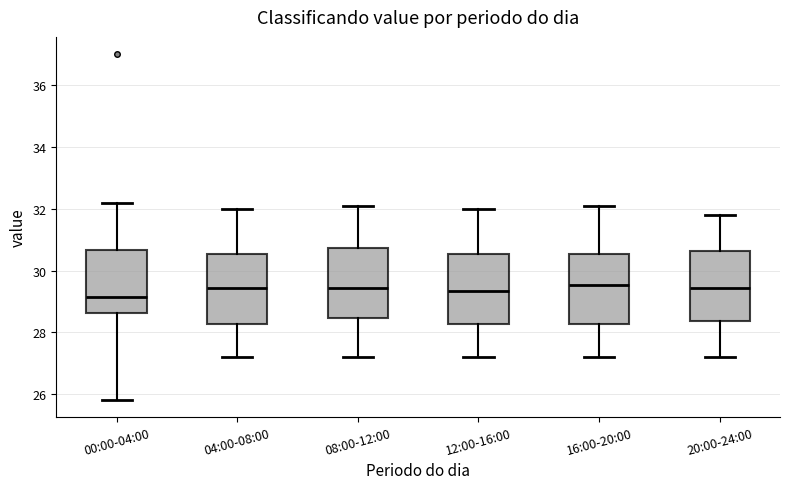

Reading left to right, read every box against the y-axis: the position of its median line, the range the box covers, and the ends of its whiskers. The values are not printed on the chart, so give them approximately, as read against the axis.

00:00-04:00: median 29.2, box 28.6 to 30.6, whiskers 25.8 to 32.2
04:00-08:00: median 29.4, box 28.2 to 30.6, whiskers 27.2 to 32.0
08:00-12:00: median 29.4, box 28.4 to 30.8, whiskers 27.2 to 32.2
12:00-16:00: median 29.4, box 28.2 to 30.6, whiskers 27.2 to 32.0
16:00-20:00: median 29.6, box 28.2 to 30.6, whiskers 27.2 to 32.2
20:00-24:00: median 29.4, box 28.4 to 30.6, whiskers 27.2 to 31.8